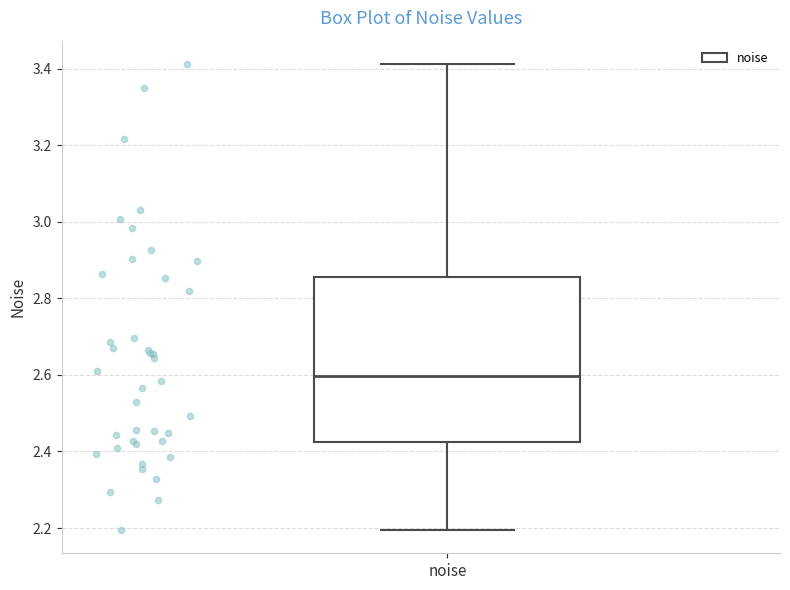

Where does the lower whisker of the box for noise end on the y-axis? The values are not printed on the chart, so give them approximately, as read against the axis.

2.20